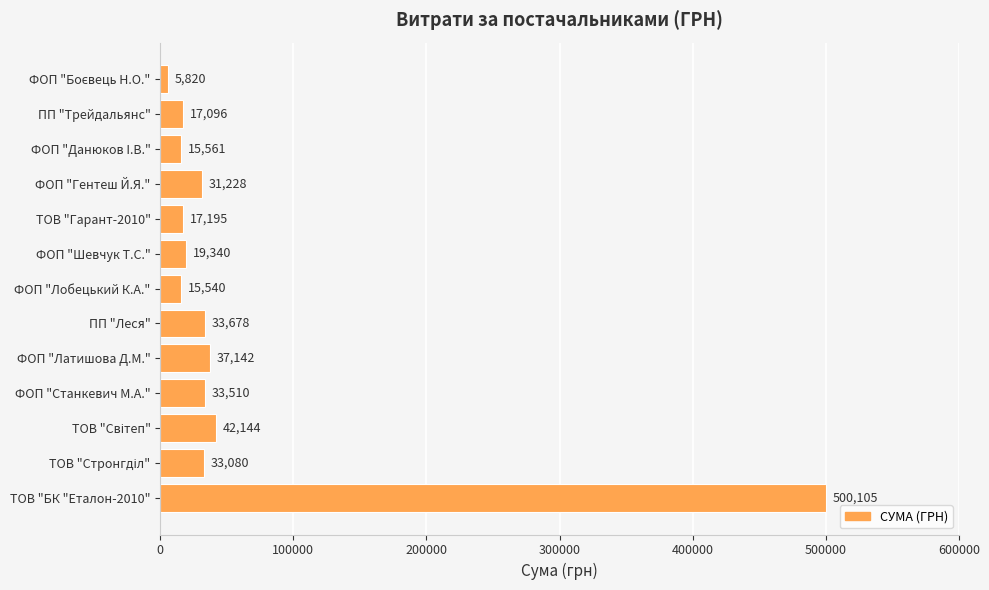

Between ПП "Трейдальянс" and ФОП "Шевчук Т.С.", which is larger?

ФОП "Шевчук Т.С."